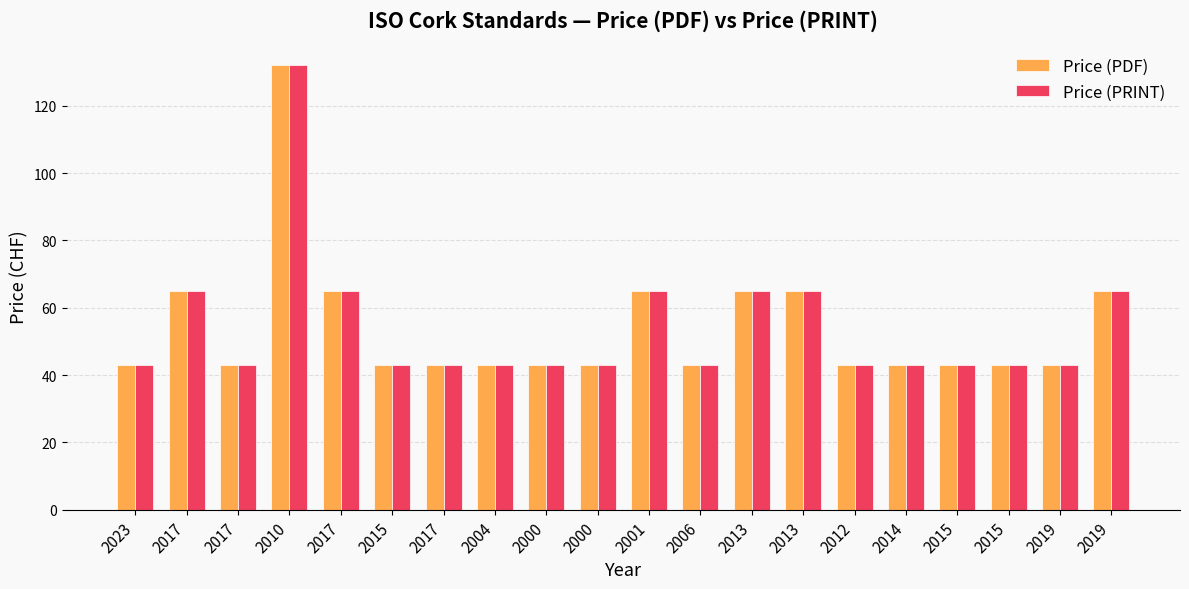

The value of Price (PRINT) at 2015 is 23. True or false?

False